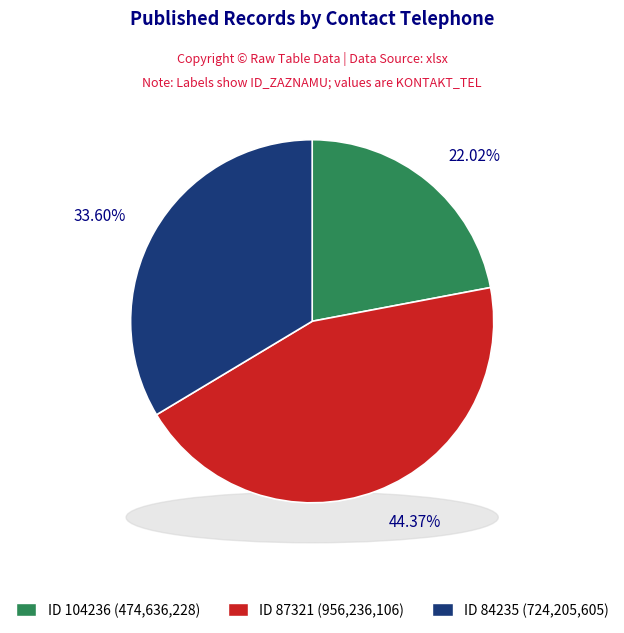

To the nearest percent, what is the difference between the 104236 and 84235 slice percentages?

12%